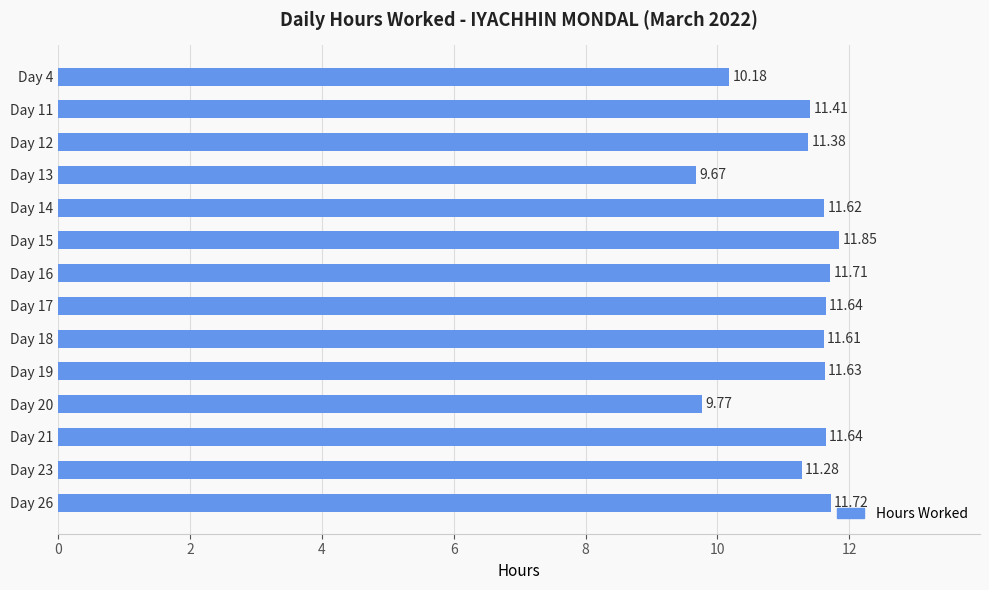

What is the sum of all values?

157.1